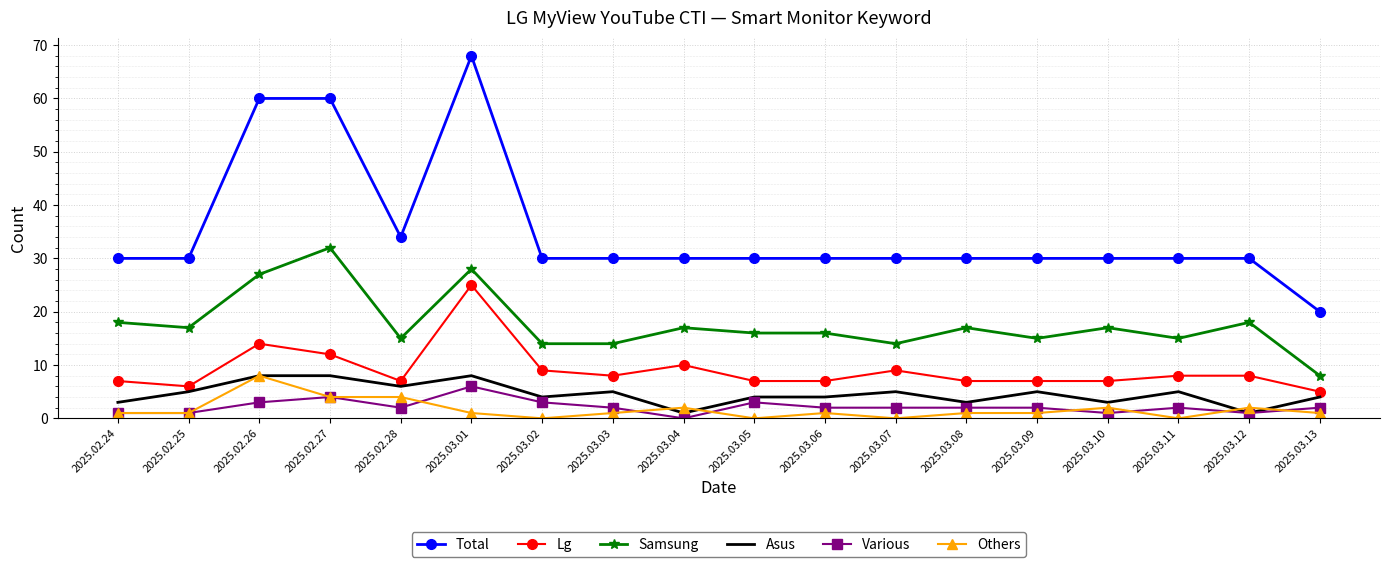

What is the difference between the maximum and minimum values in the Total series?

48